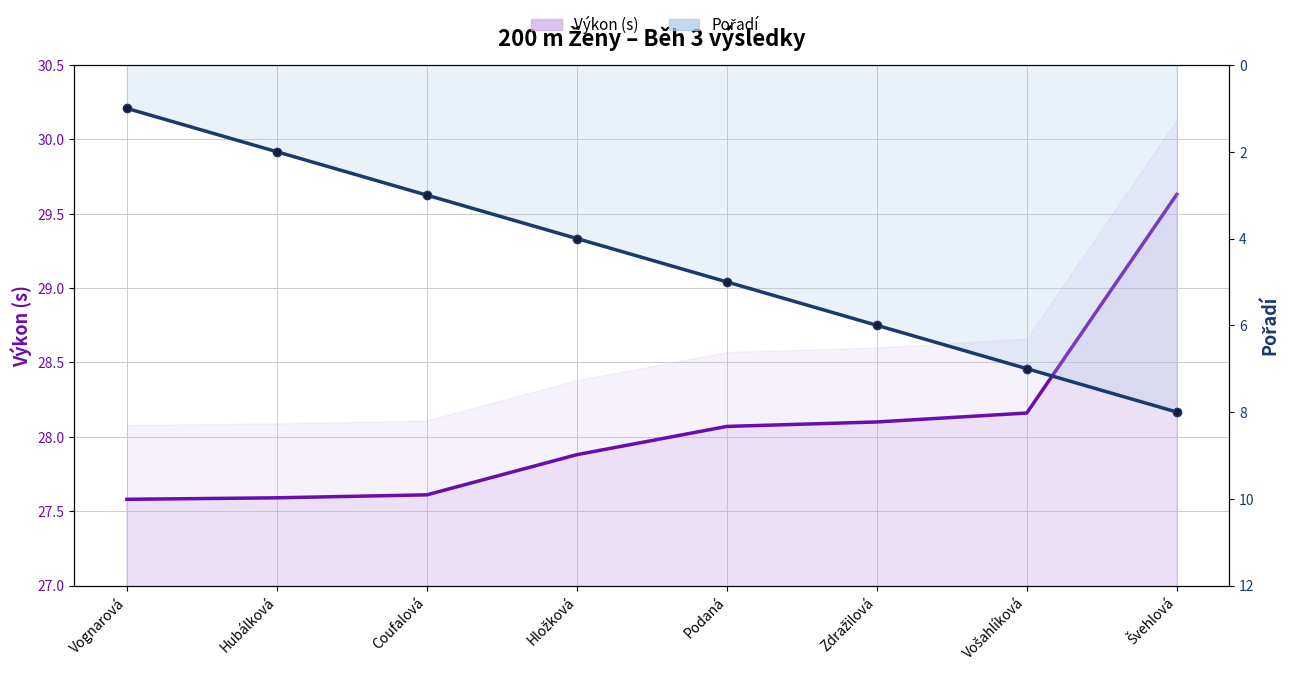

What is the difference between the maximum and minimum values in the Pořadí series?

7.0